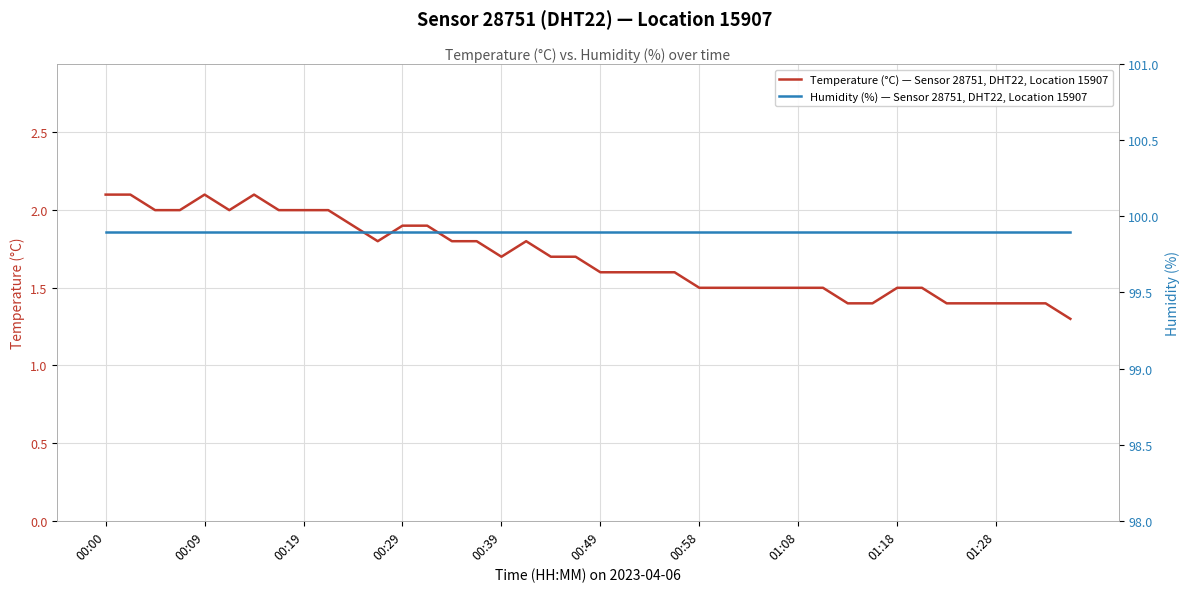

What is the maximum value shown in the chart?

99.9